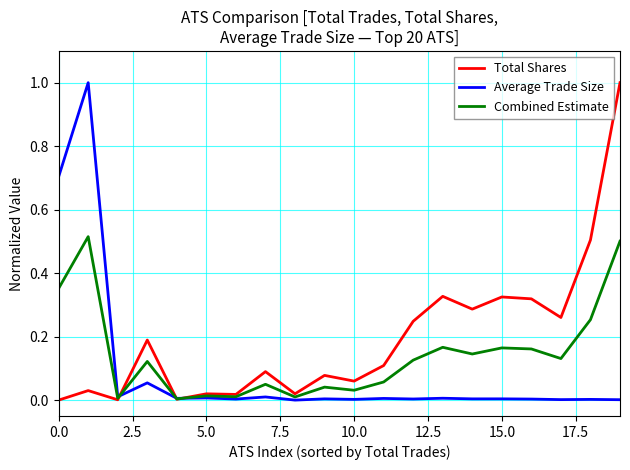

Rank the series by their average value, from lowest to highest.

Average Trade Size, Combined Estimate, Total Shares